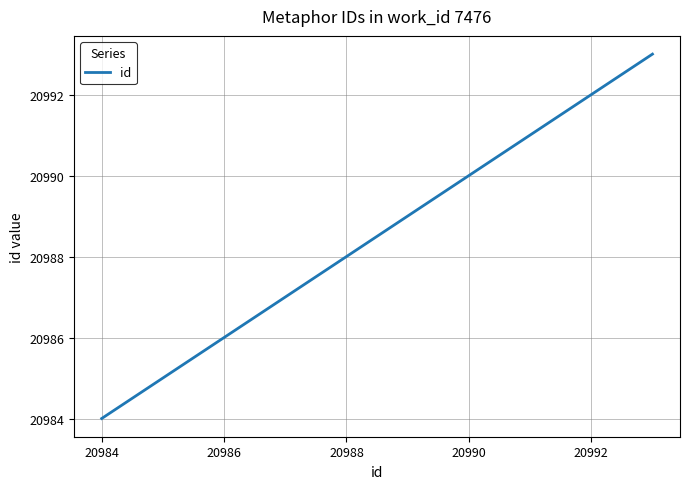

What is the difference between the maximum and minimum values?

9